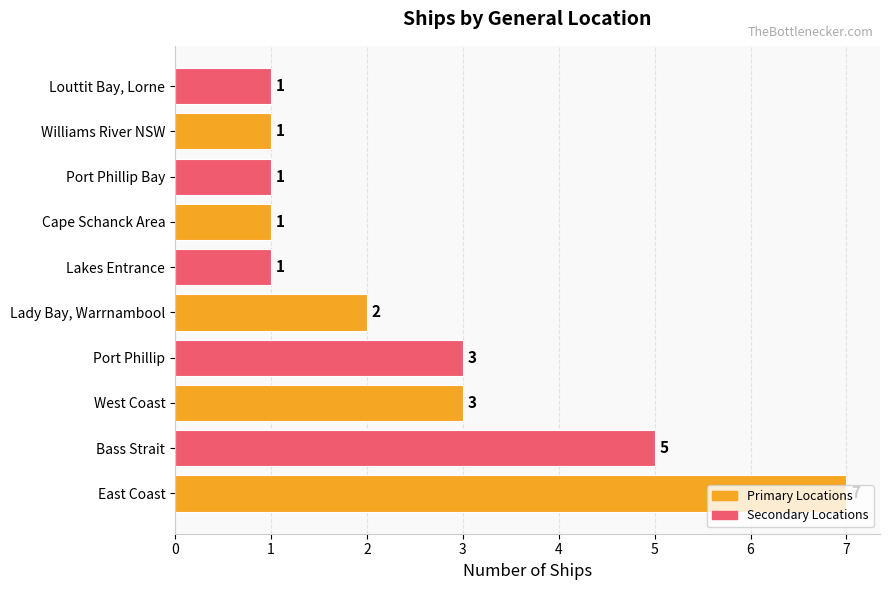

What is the maximum value shown in the chart?

7